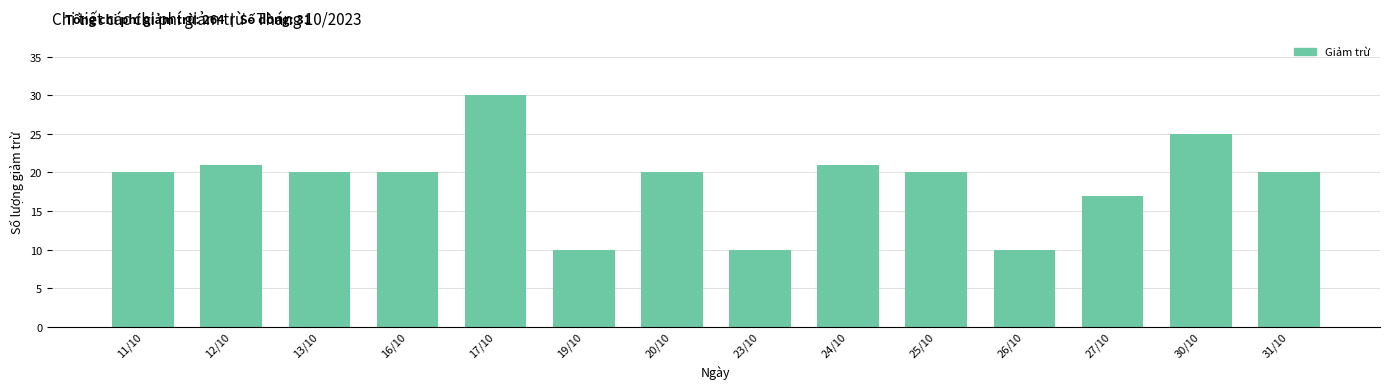

Reading right to left, list all the values displayed in this chart.

20	25	17	10	20	21	10	20	10	30	20	20	21	20